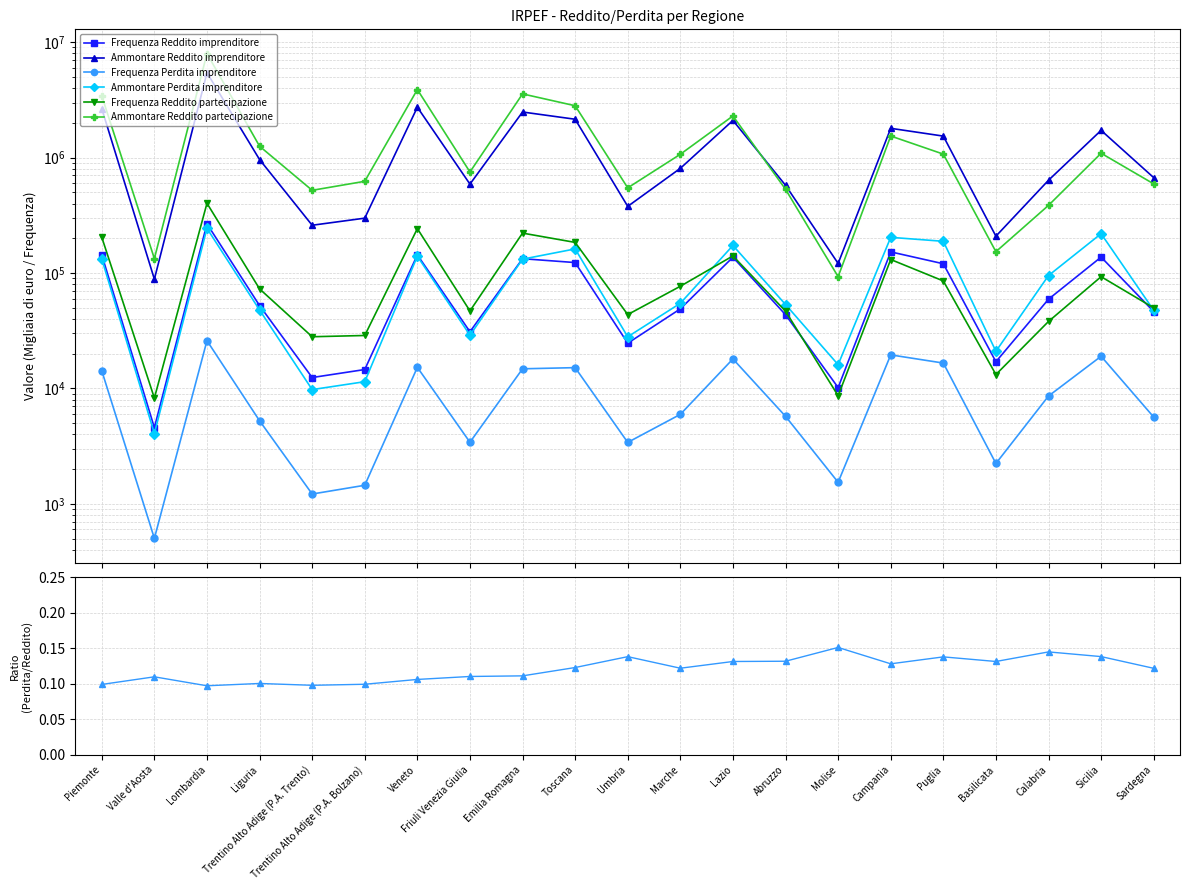

Reading left to right, what are all the values shown in this chart?

Frequenza Reddito imprenditore: 143590	4572	266734	52202	12425	14577	143512	30975	133091	123204	24654	48894	137126	43523	10173	152463	120321	17028	59317	137407	46361
Ammontare Reddito imprenditore: 2655721	88462	5439603	962135	259411	298818	2734061	589363	2484533	2150656	378106	807484	2101005	575769	121074	1794314	1536347	208552	636733	1723011	670754
Frequenza Perdita imprenditore: 14228	502	25923	5244	1216	1448	15229	3416	14792	15137	3406	5960	18011	5733	1537	19529	16585	2237	8591	18996	5645
Ammontare Perdita imprenditore: 132523	4064	243806	47830	9768	11438	139911	28908	131883	161768	28015	54676	173278	53347	16062	203778	188286	20982	95078	219211	47561
Frequenza Reddito partecipazione: 204170	8251	402114	72875	28040	28753	242465	46931	221740	184206	43631	76795	140654	46705	8642	130956	85367	13189	38041	92949	49889
Ammontare Reddito partecipazione: 3428751	133317	7972918	1255494	520769	623400	3890453	750586	3565379	2815665	546918	1069210	2296575	531540	92998	1538844	1072451	153066	385732	1091310	592117